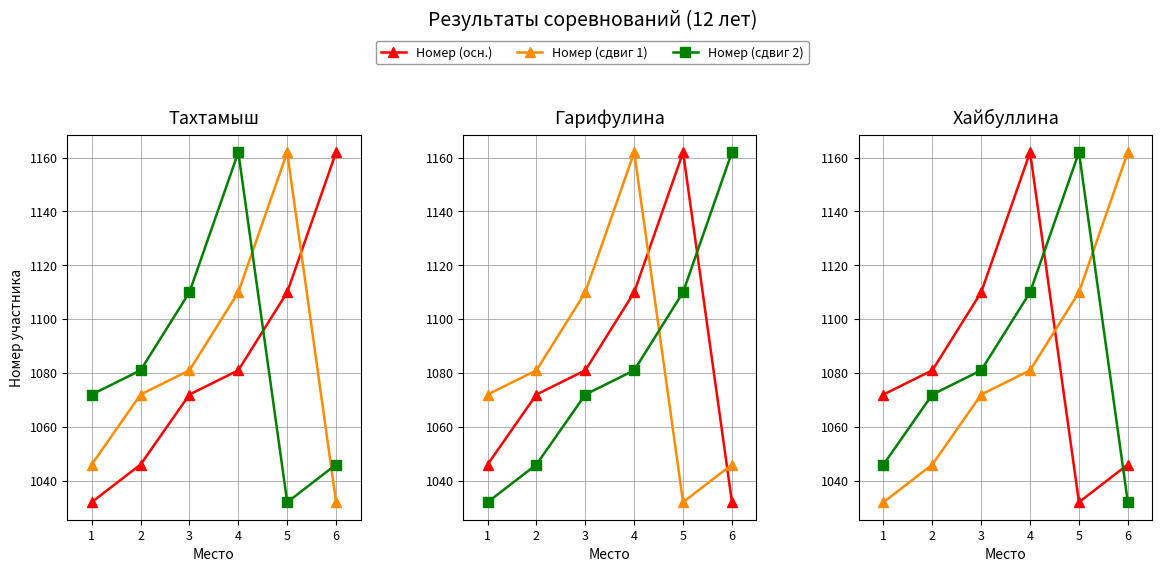

Between 6 and 4, which is larger?

4